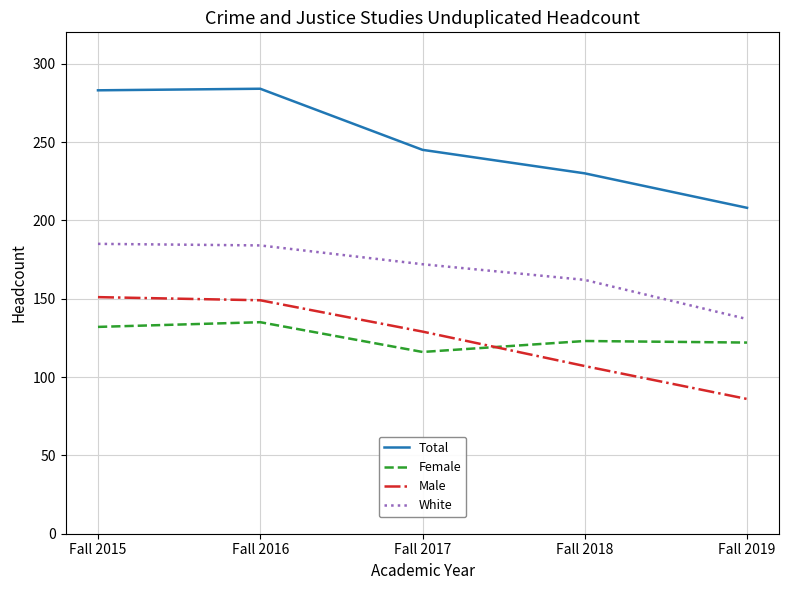

Does the chart have visible grid lines?

Yes